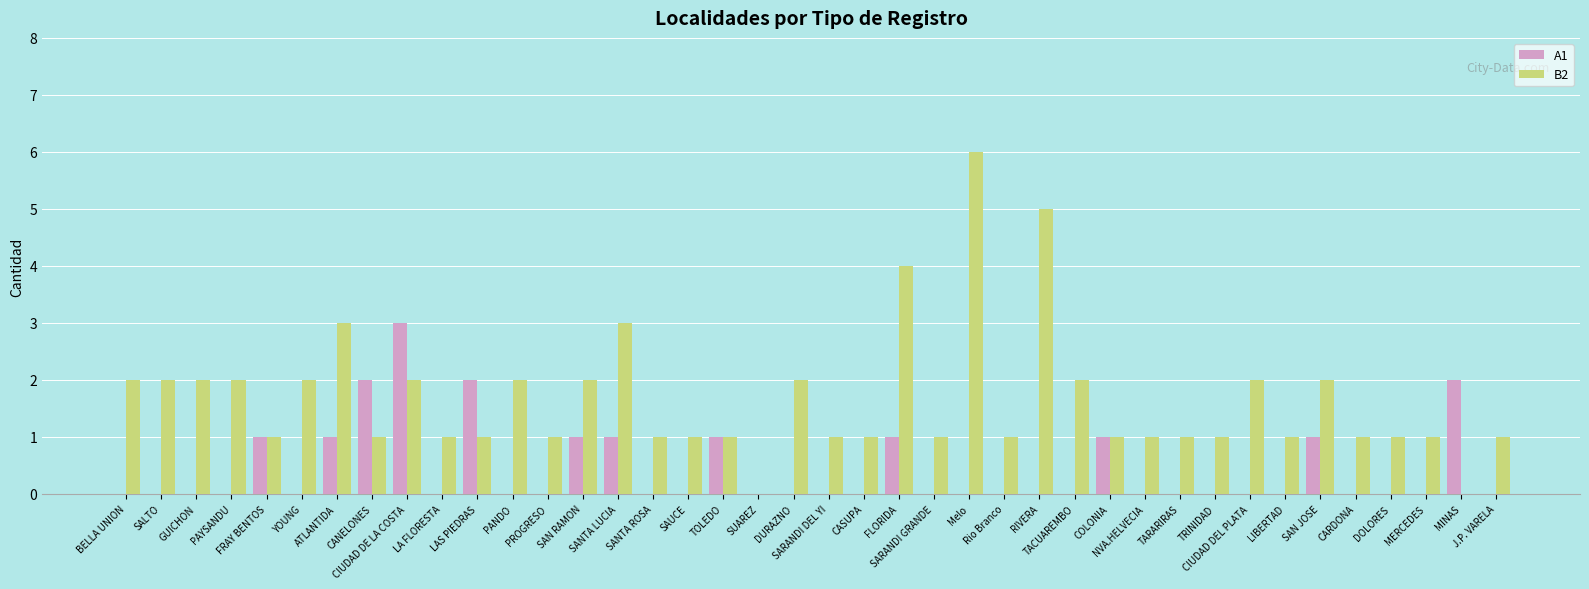

Reading left to right, extract all data points from this chart.

A1: 0	0	0	0	1	0	1	2	3	0	2	0	0	1	1	0	0	1	0	0	0	0	1	0	0	0	0	0	1	0	0	0	0	0	1	0	0	0	2	0
B2: 2	2	2	2	1	2	3	1	2	1	1	2	1	2	3	1	1	1	0	2	1	1	4	1	6	1	5	2	1	1	1	1	2	1	2	1	1	1	0	1